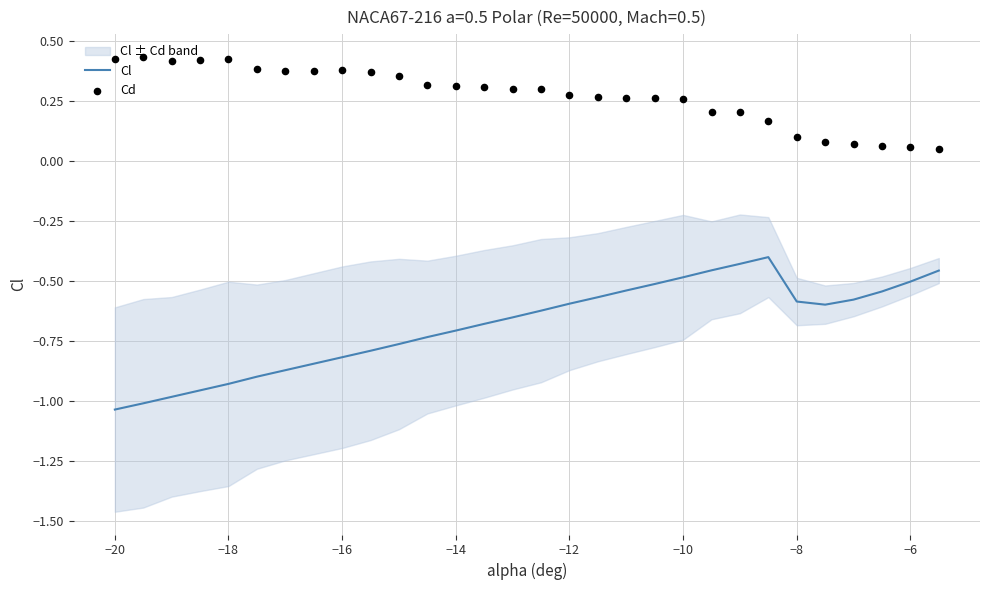

The value of Cl at −10 is -0.3. True or false?

False